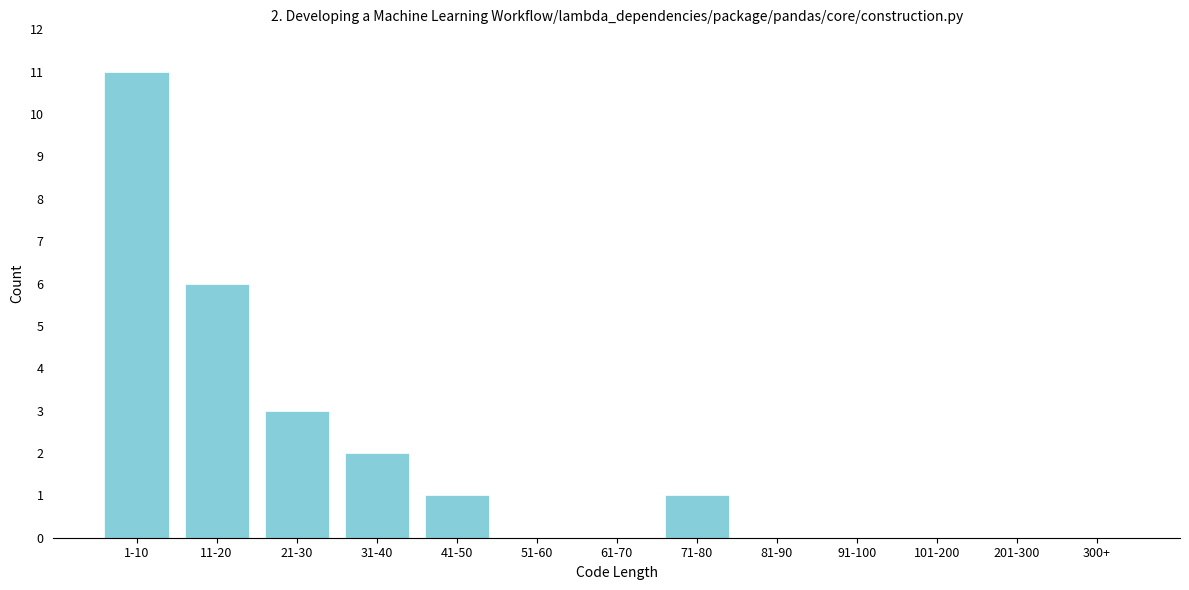

Reading left to right, what are all the values shown in this chart?

1-10=11	11-20=6	21-30=3	31-40=2	41-50=1	51-60=0	61-70=0	71-80=1	81-90=0	91-100=0	101-200=0	201-300=0	300+=0